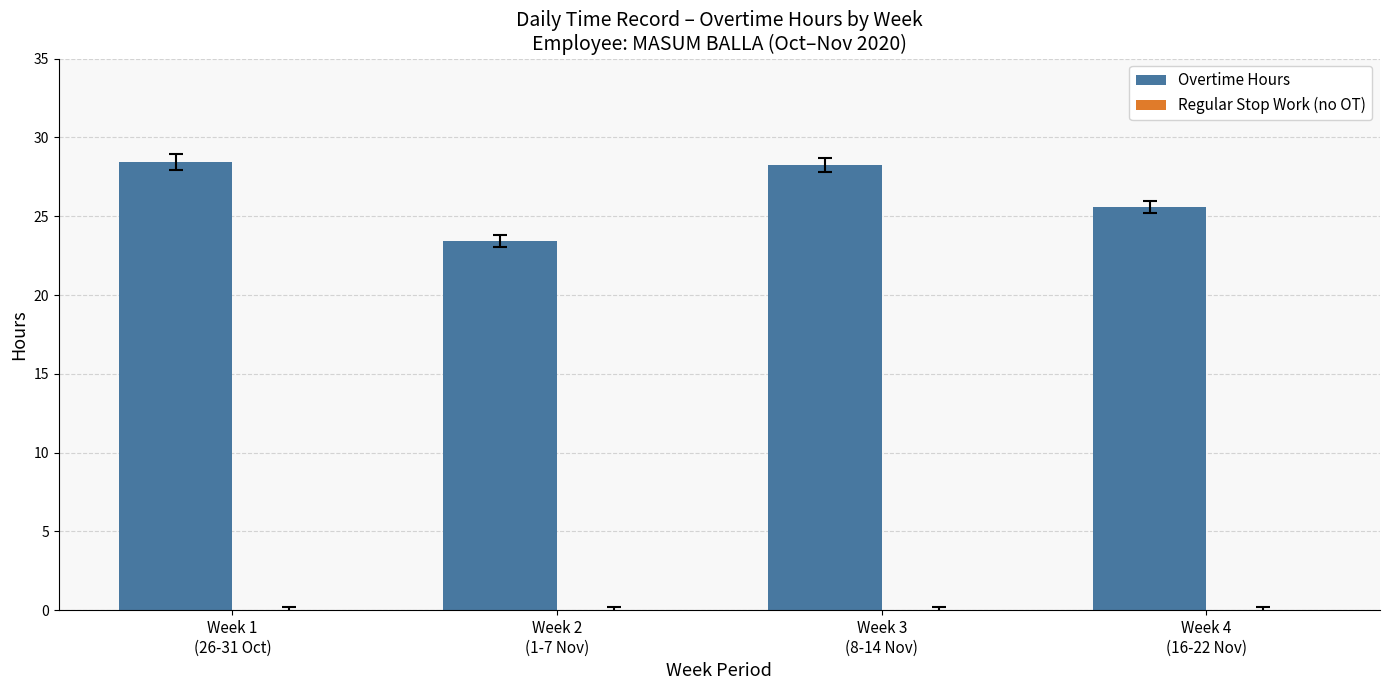

What is the minimum value shown in the chart?

23.4